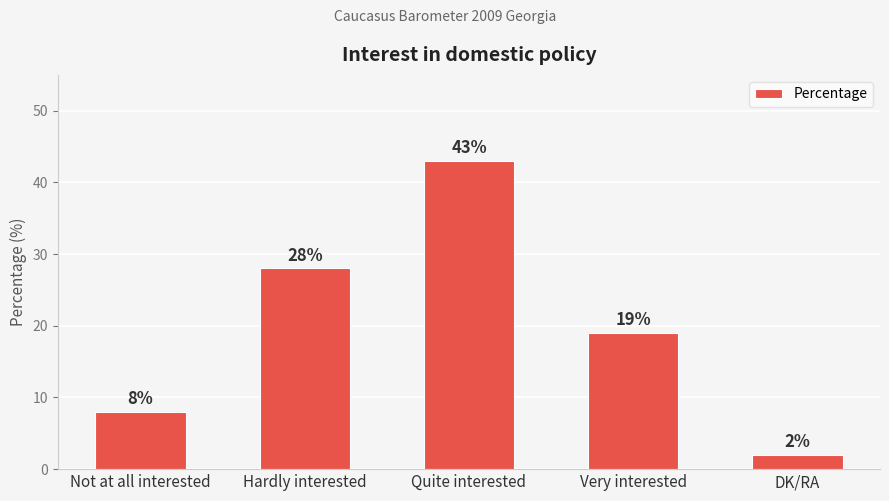

List the labels in order of value, smallest first.

DK/RA, Not at all interested, Very interested, Hardly interested, Quite interested